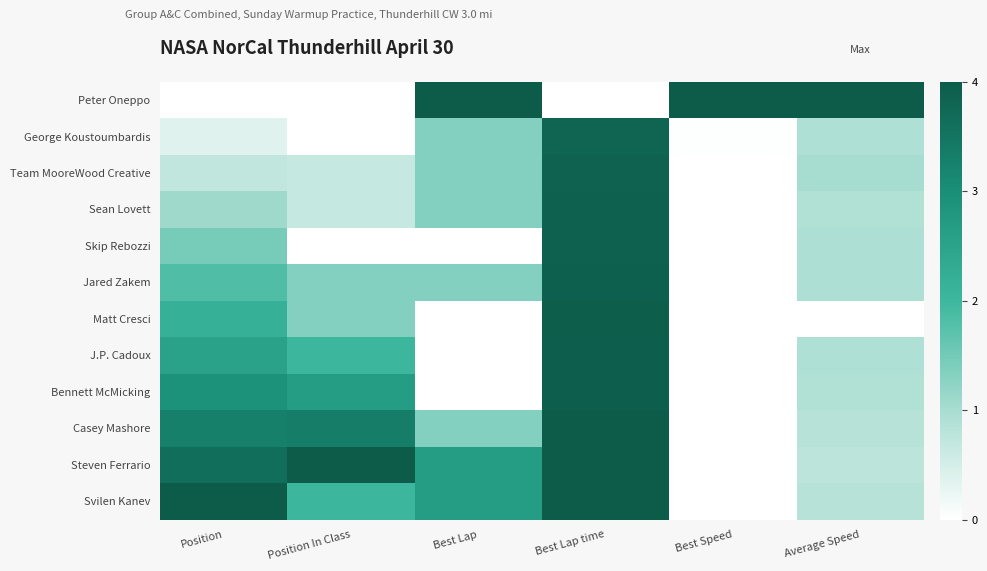

Between Position and Position In Class, which is larger?

Position